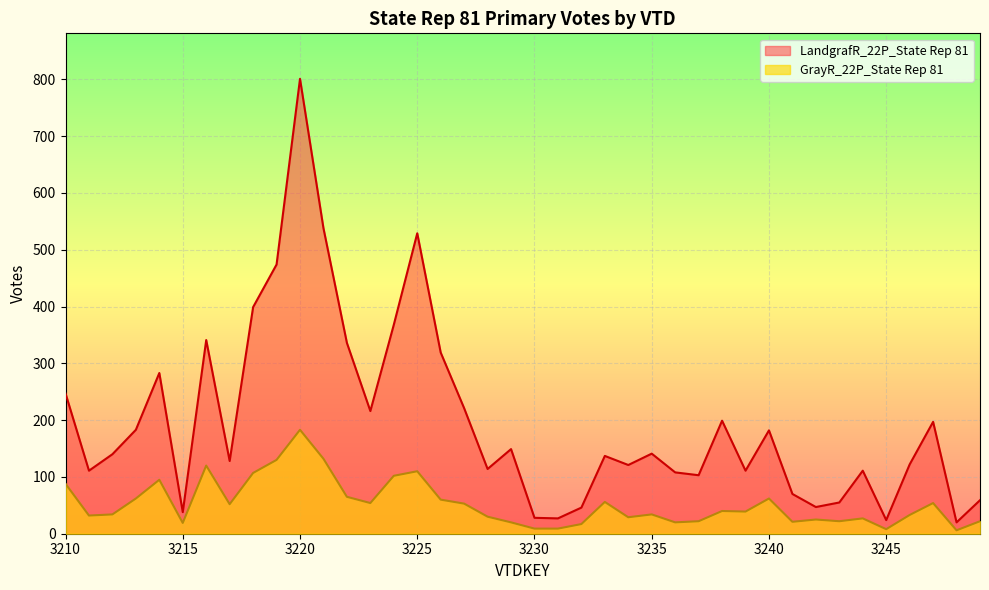

At 3213, list the series in order from largest to smallest.

LandgrafR_22P_State Rep 81, GrayR_22P_State Rep 81